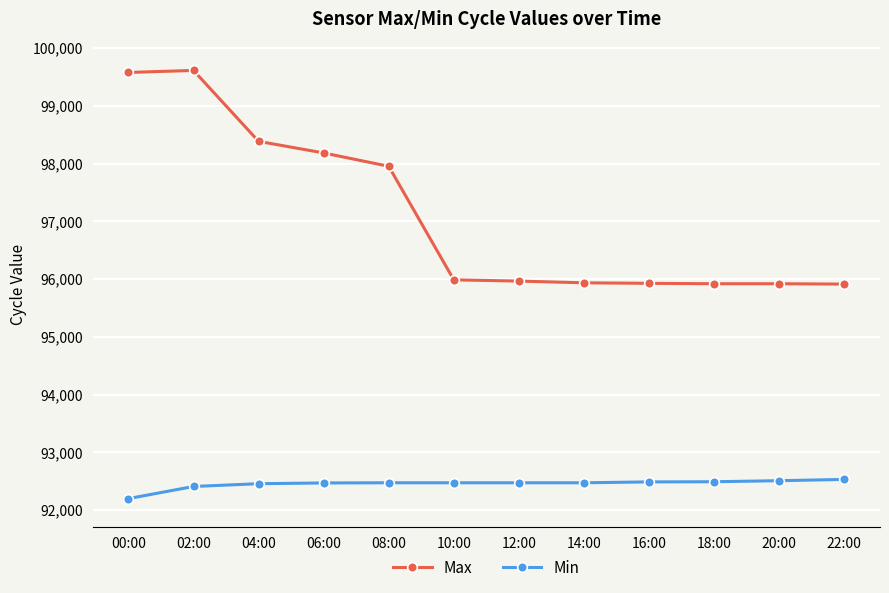

Is it true that Max equals 32751 at 18:00?

False